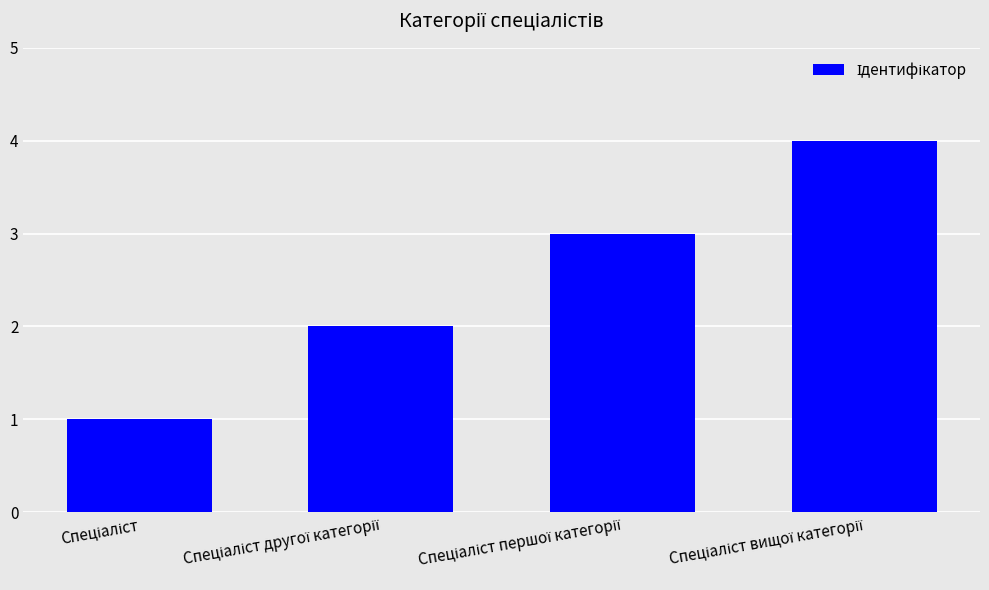

What is the greatest value displayed?

4